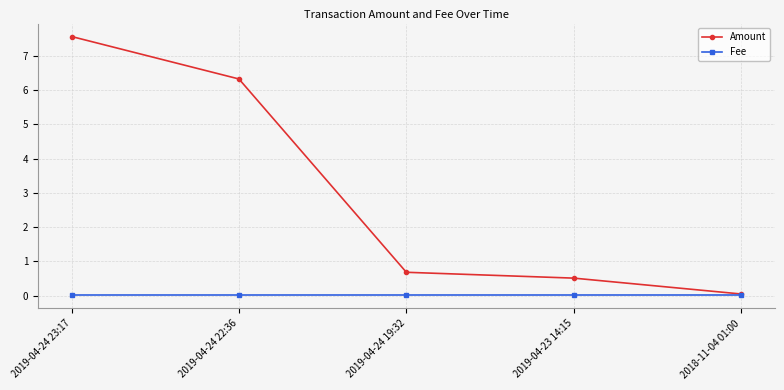

What is the lowest value of the Amount series?

0.1